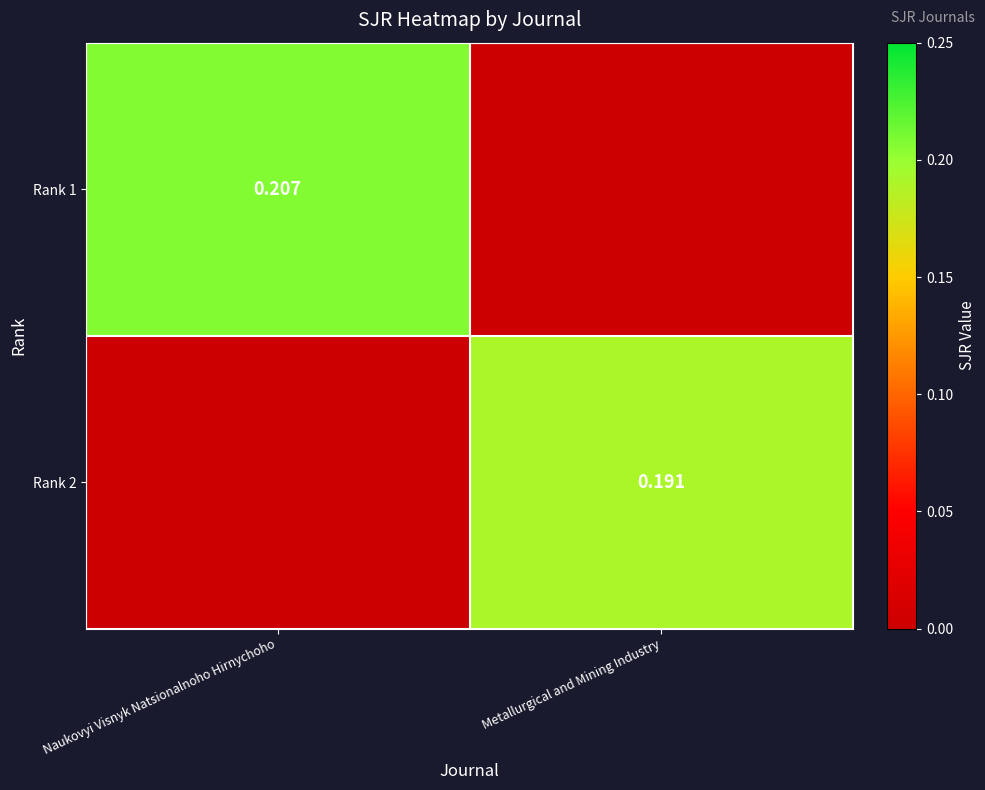

Is the value of Rank 1 at Naukovyi Visnyk Natsionalnoho Hirnychoho greater than the value of Rank 2 at Metallurgical and Mining Industry?

Yes